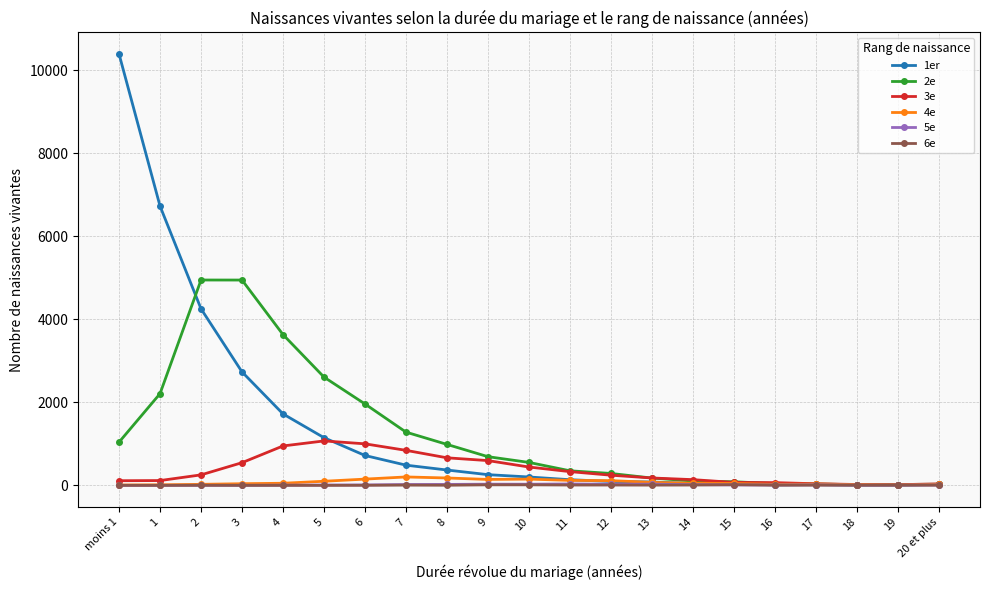

What is the maximum value shown in the chart?

10396